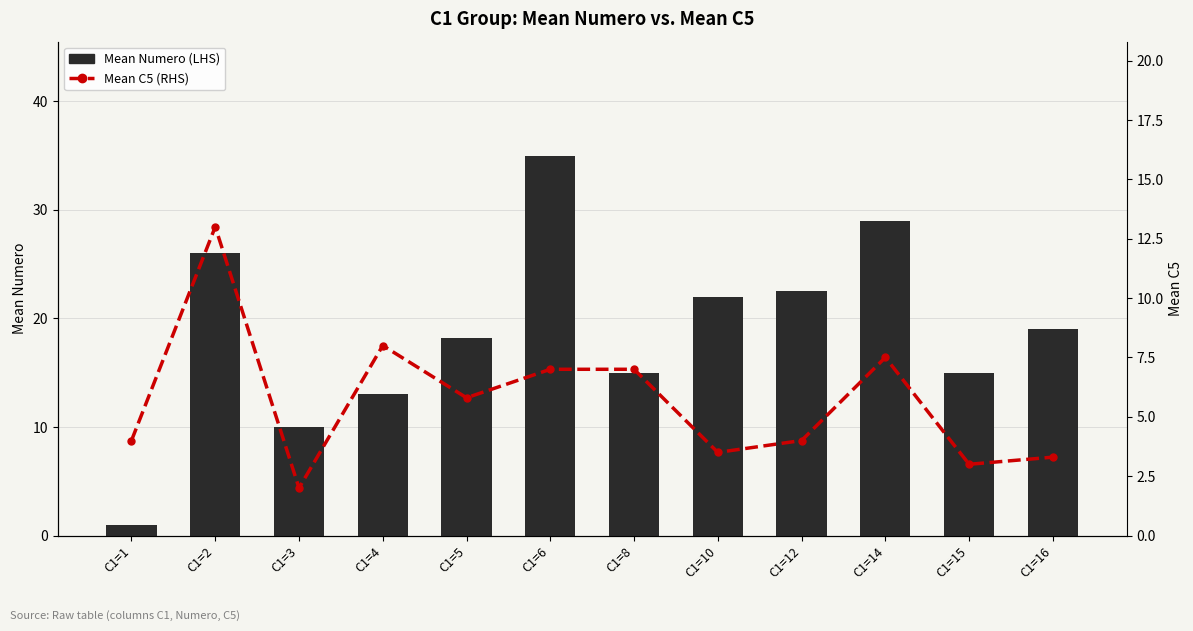

Reading right to left, extract all data points from this chart.

Mean Numero (LHS): 19.0	15.0	29.0	22.5	22.0	15.0	35.0	18.2	13.0	10.0	26.0	1.0
Mean C5 (RHS): 3.3	3.0	7.5	4.0	3.5	7.0	7.0	5.8	8.0	2.0	13.0	4.0